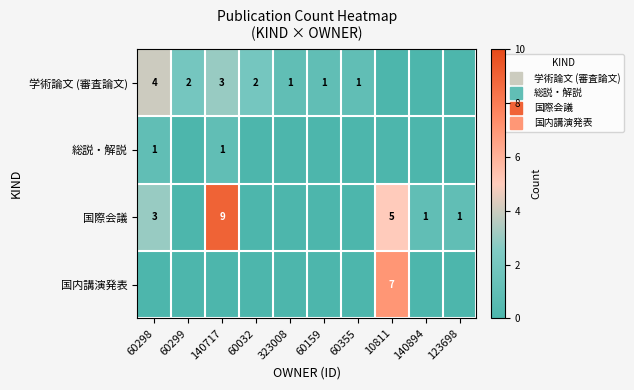

How many data points in 国際会議 are less than 1?

5